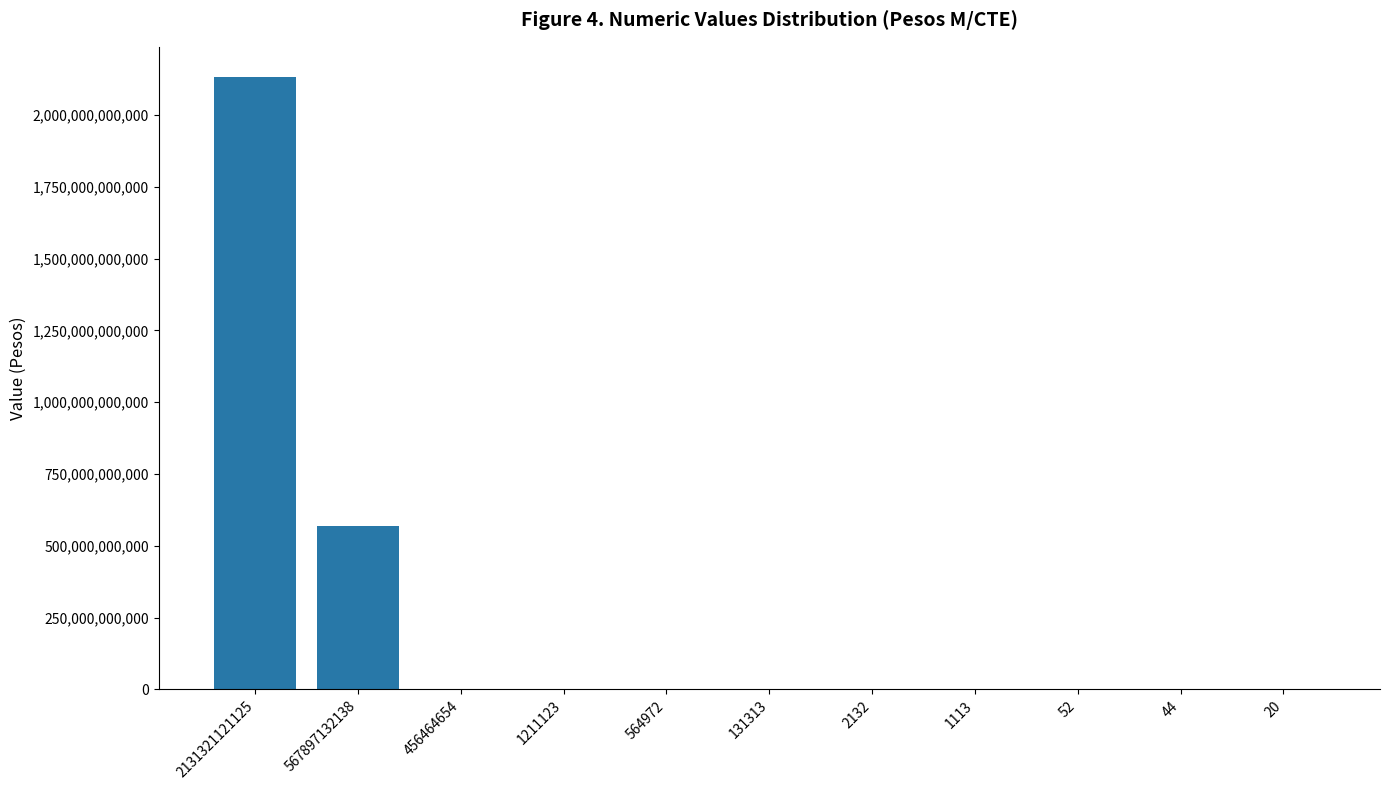

Which category has the highest value across all series?

2131321121125